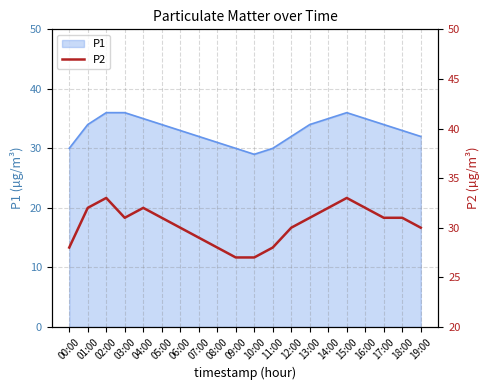

What is the ratio of the value at 05:00 to the value at 00:00?

1.1